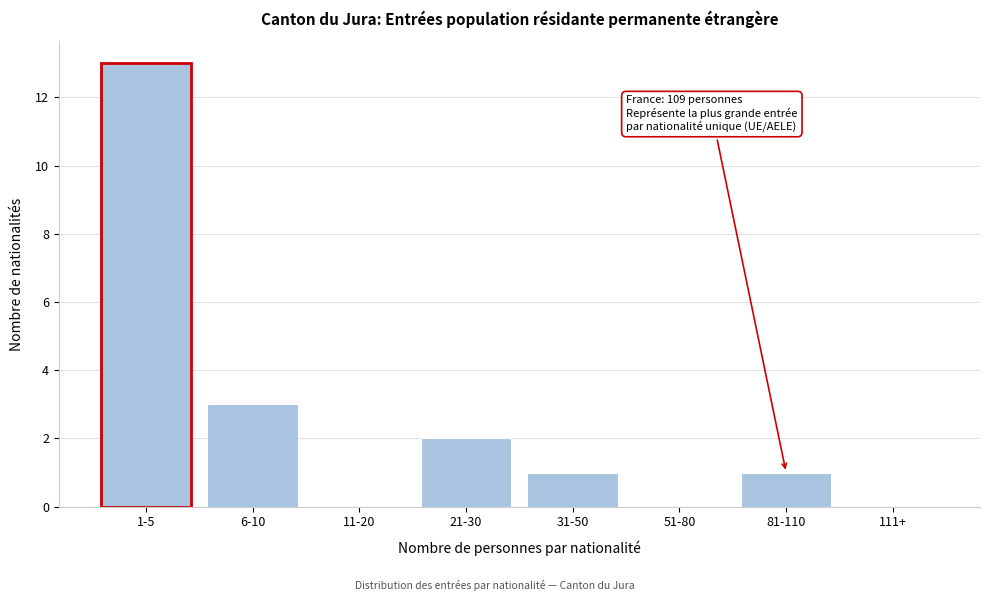

Reading left to right, what are all the values shown in this chart?

1-5=13	6-10=3	11-20=0	21-30=2	31-50=1	51-80=0	81-110=1	111+=0